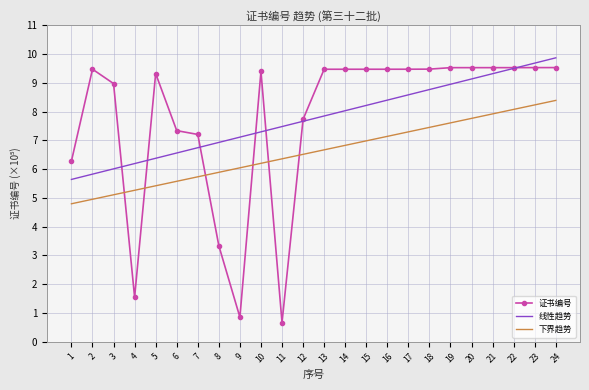

Which series has the widest spread of values?

证书编号